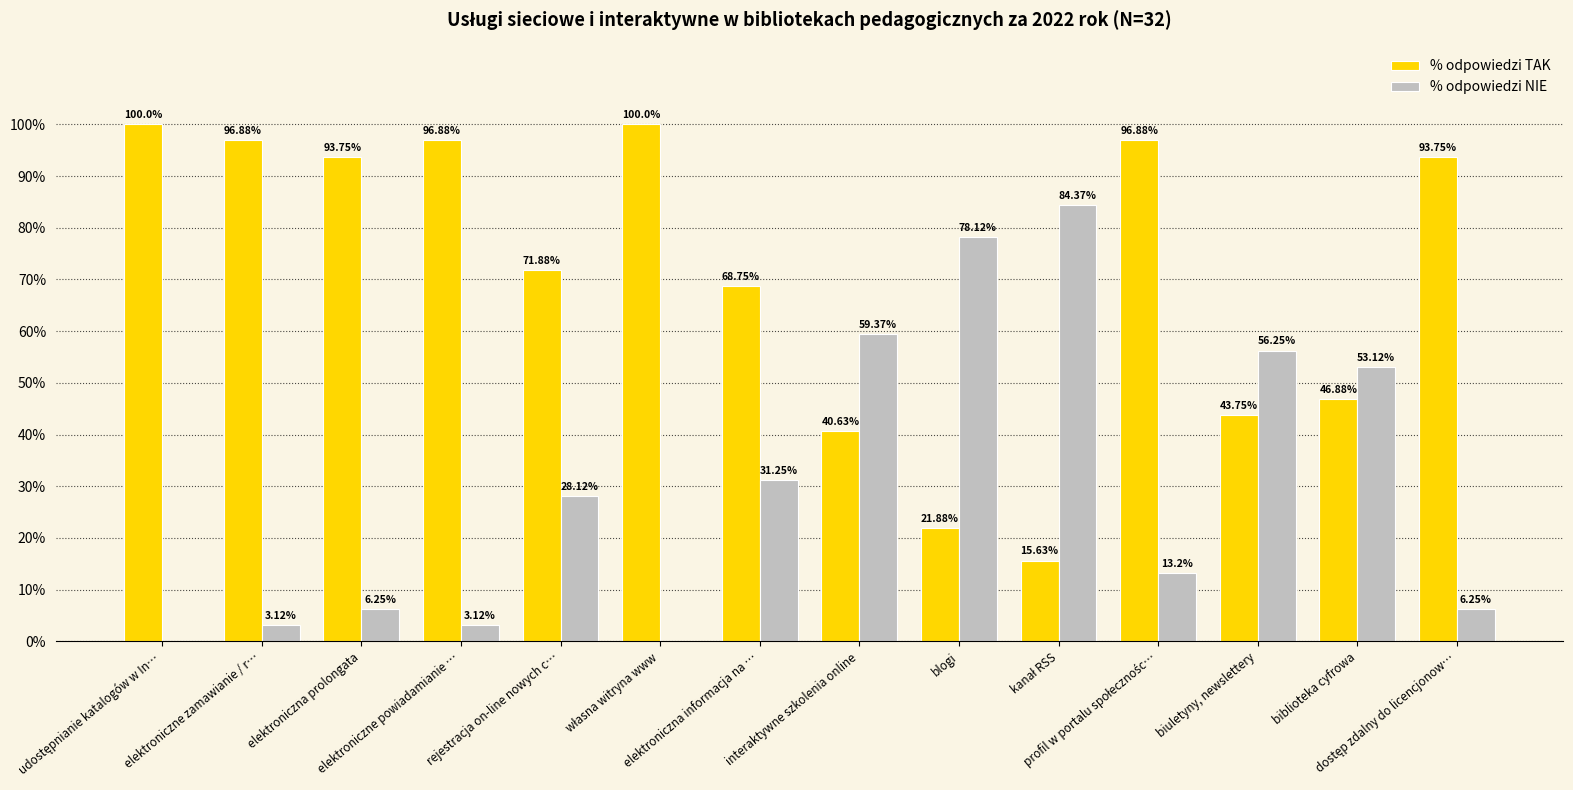

At which label does % odpowiedzi NIE first exceed 28?

rejestracja on-line nowych c…